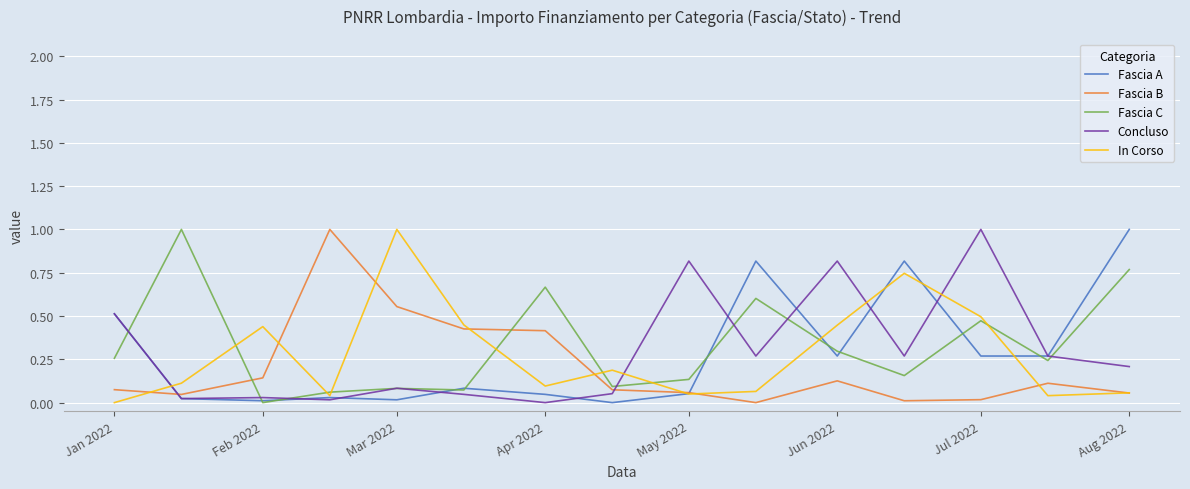

What is the maximum value for Fascia B?

1.0